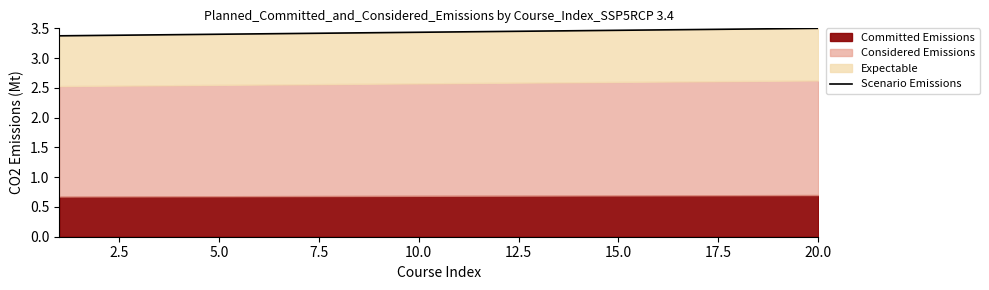

What is the sum of all values?

68.7